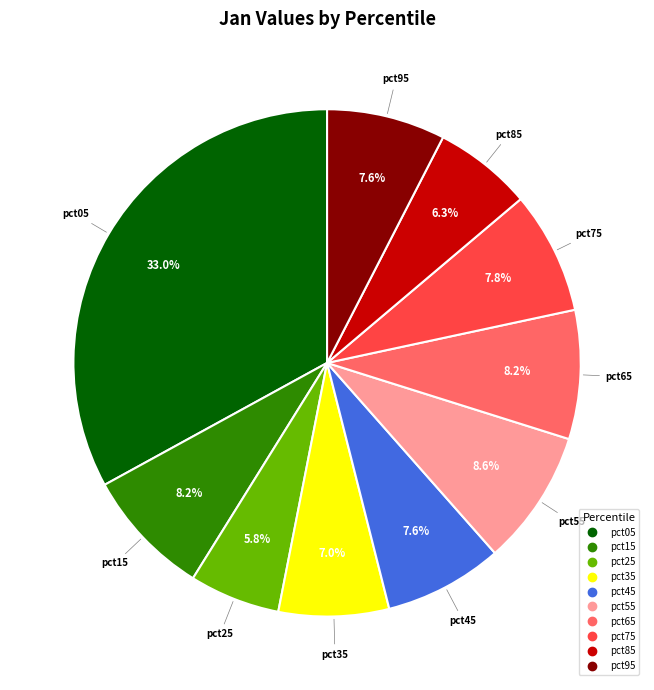

What is the largest slice in the pie chart?

pct05